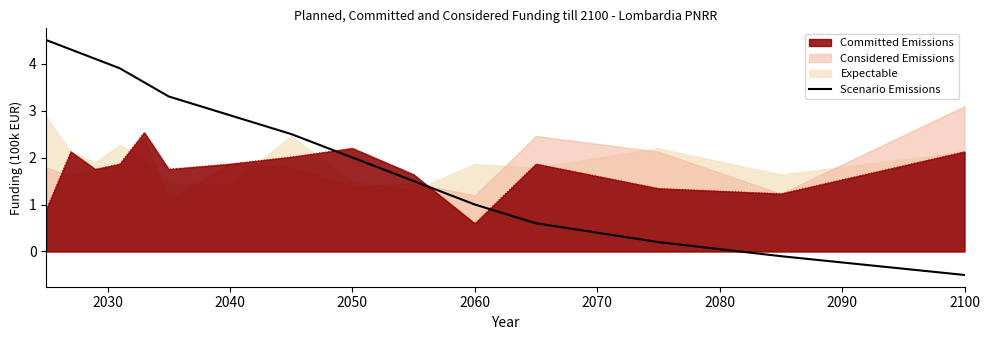

What is the difference between the maximum and minimum values?

5.0